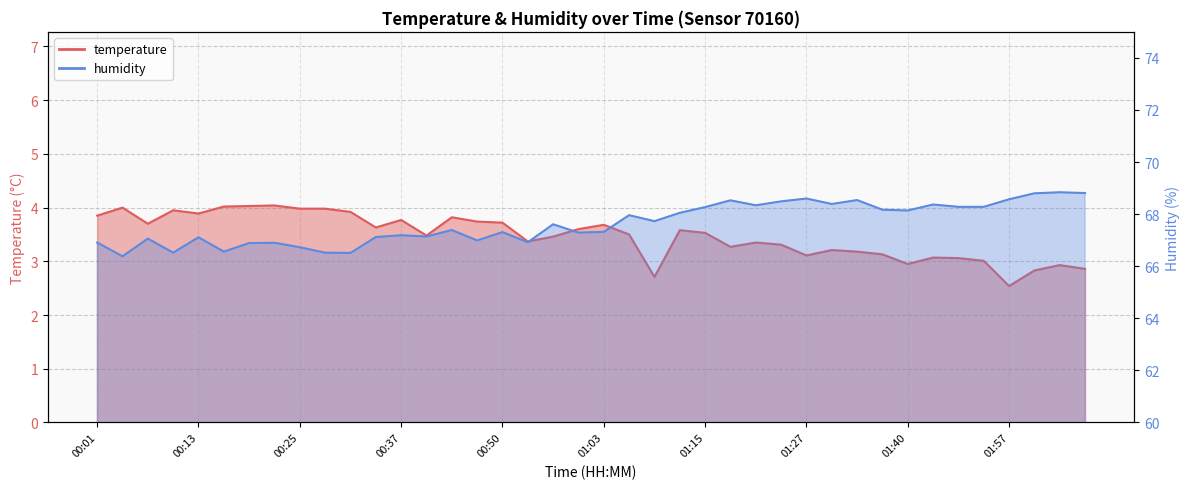

What is the difference between the humidity values at 01:18 and 00:07?

1.5